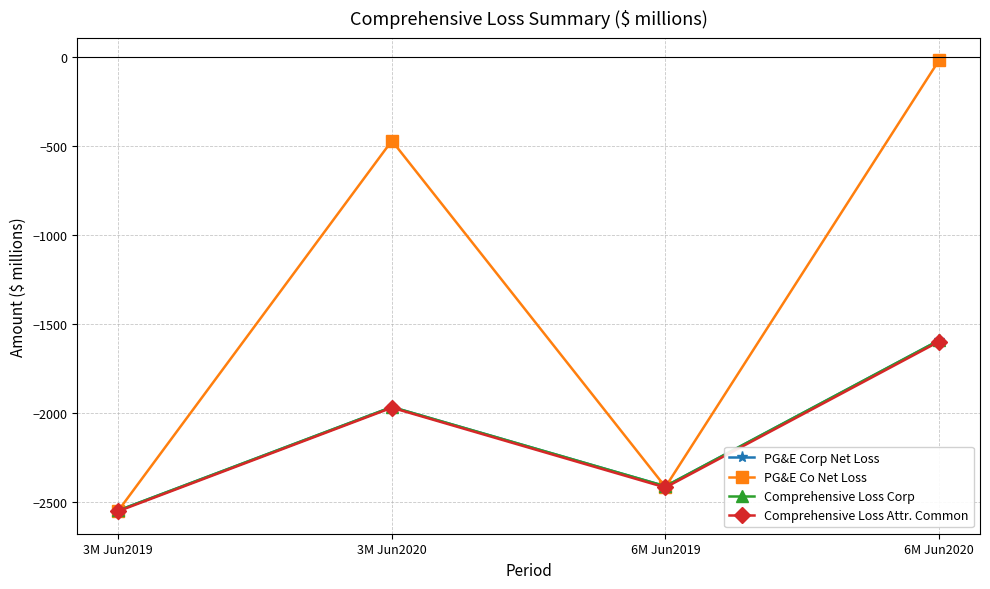

Is this an area chart (filled region under the line)?

No